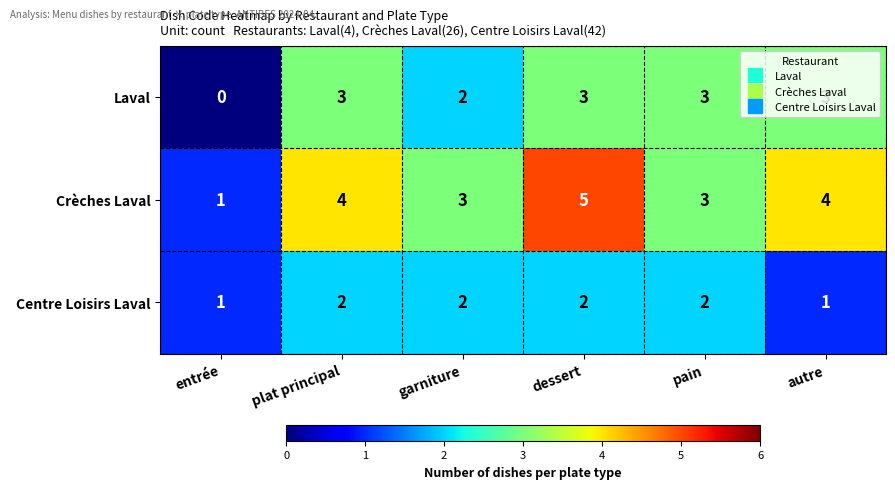

Rank the series at dessert from highest to lowest value.

Crèches Laval, Laval, Centre Loisirs Laval